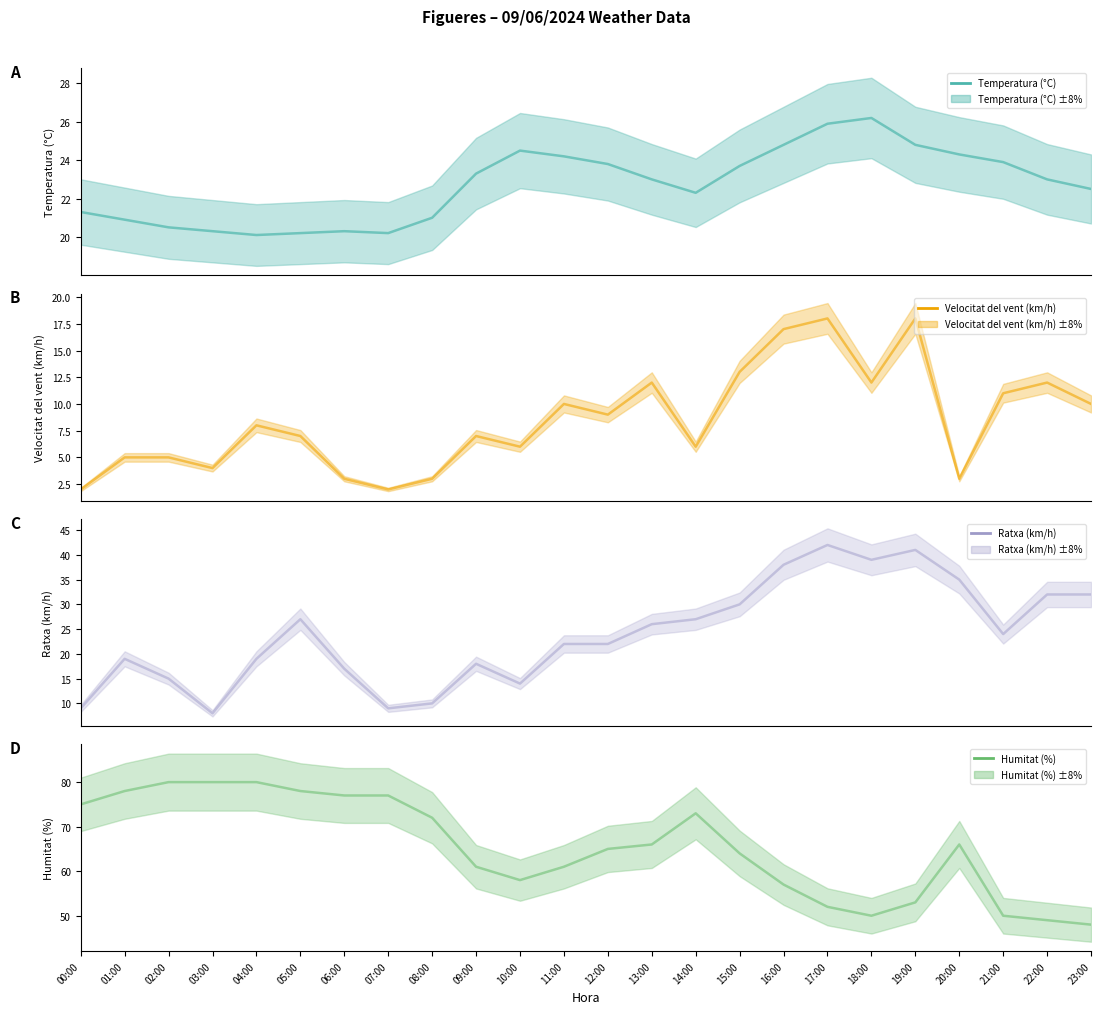

Rank the series by their maximum value, from highest to lowest.

Humitat (%), Ratxa (km/h), Temperatura (°C), Velocitat del vent (km/h)